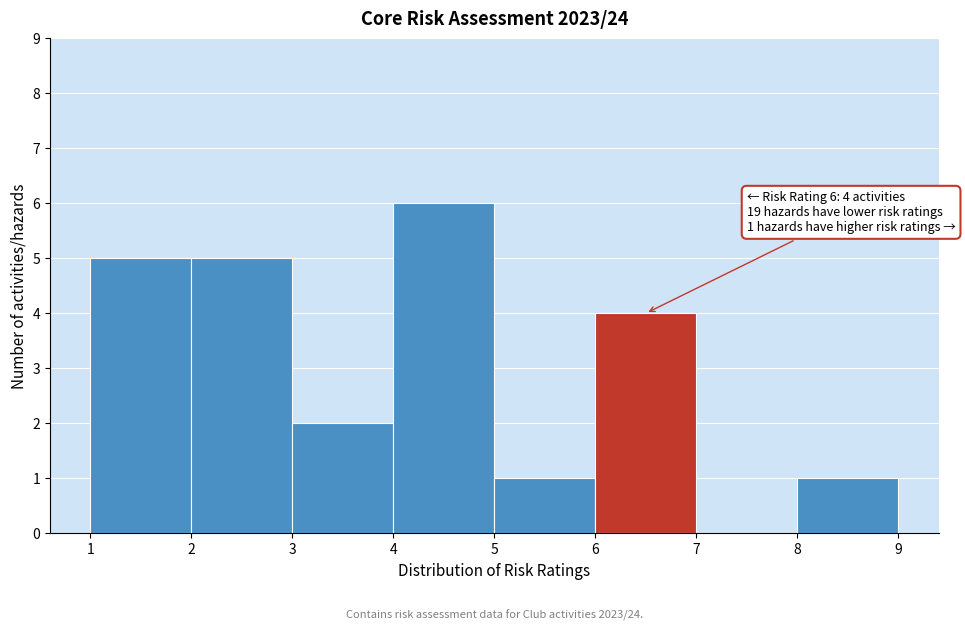

Over which range of the x-axis is the bar tallest?

4 to 5